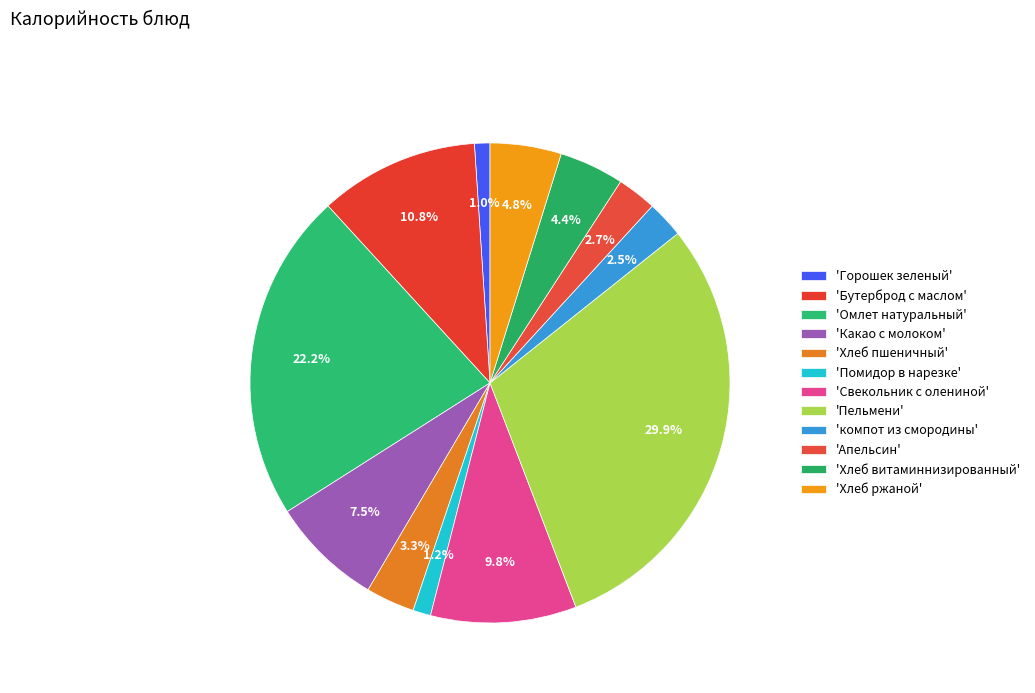

Count the number of slices in the pie.

12